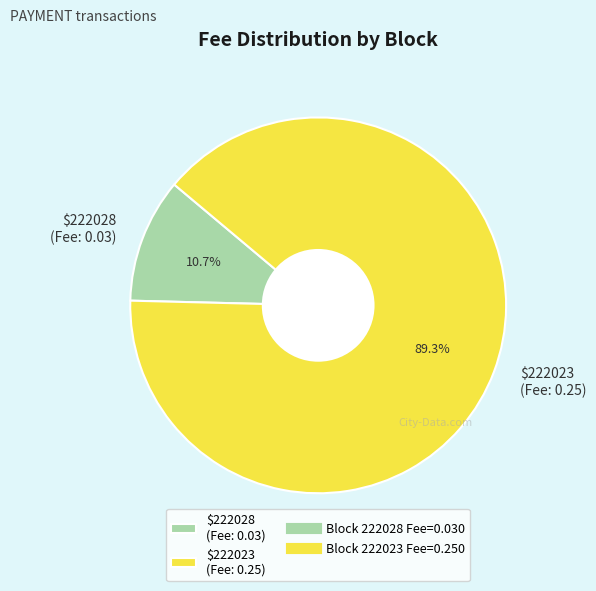

How much of the chart is everything except $222028 (Fee: 0.03)?

89.3%